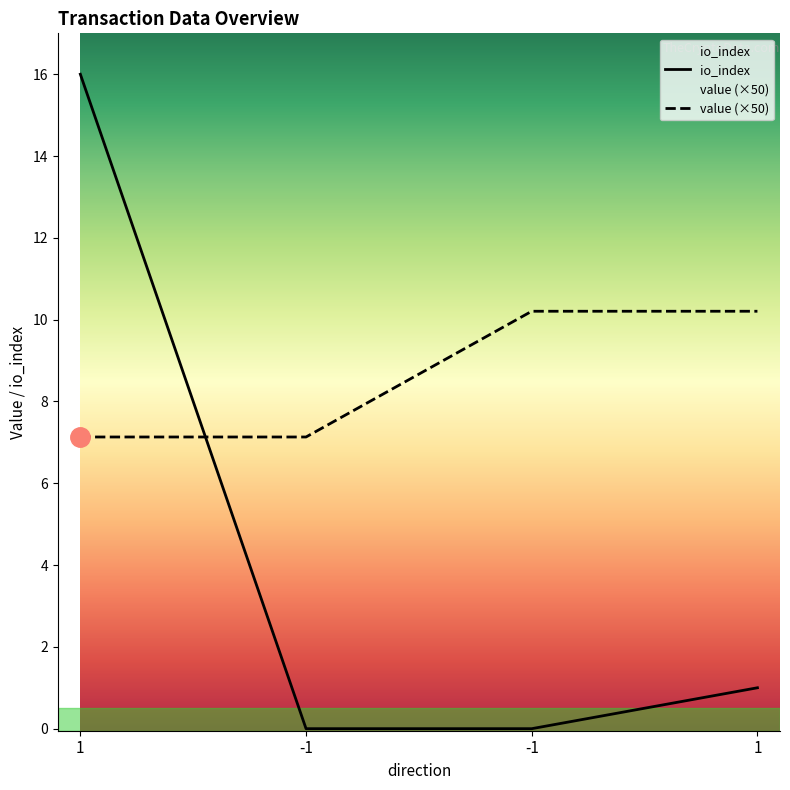

Which series changed the most between 1 and 1?

io_index